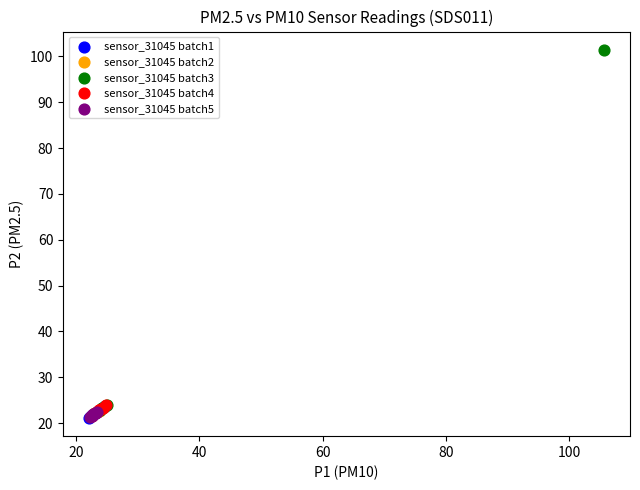

Which series reaches the maximum Y coordinate?

sensor_31045 batch3